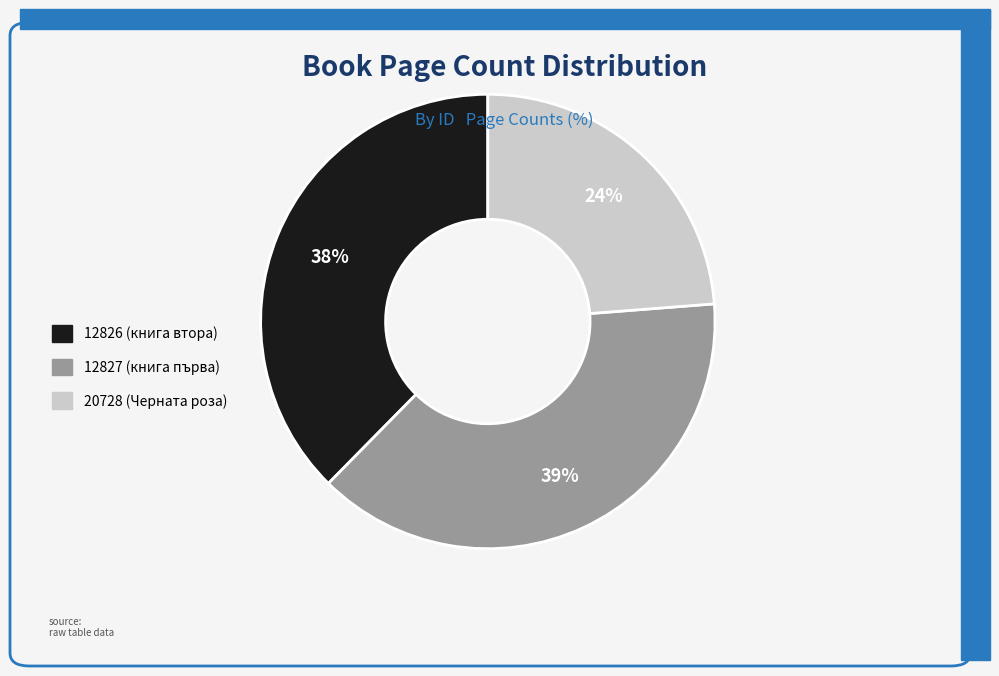

To the nearest percent, what is the average slice percentage?

33%